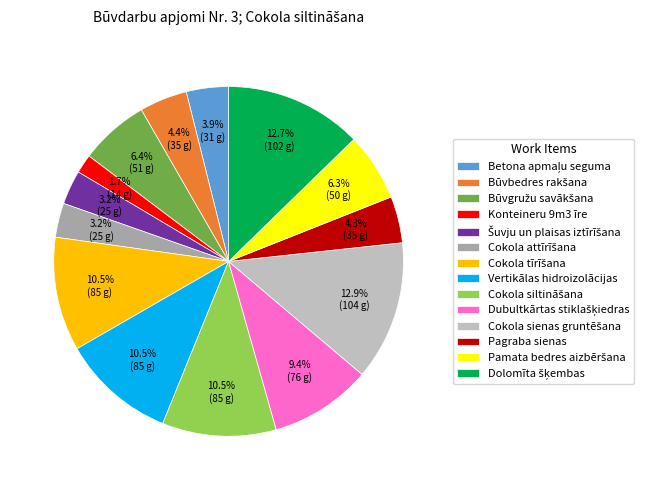

Which category has the smallest portion of the pie?

Konteineru 9m3 īre